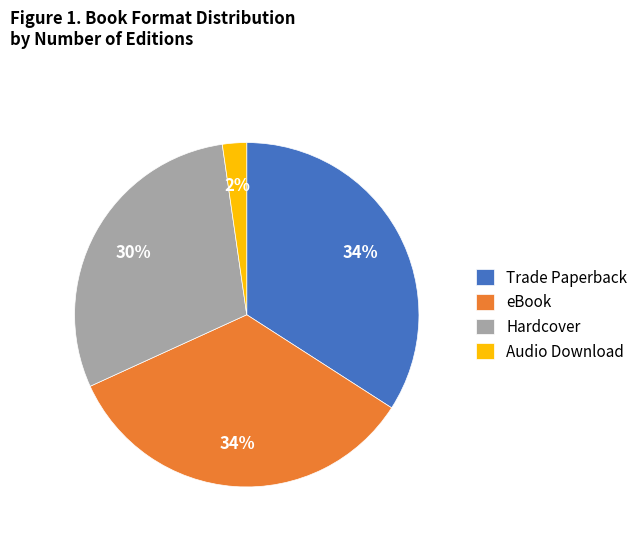

Which has a higher value, eBook or Hardcover?

eBook